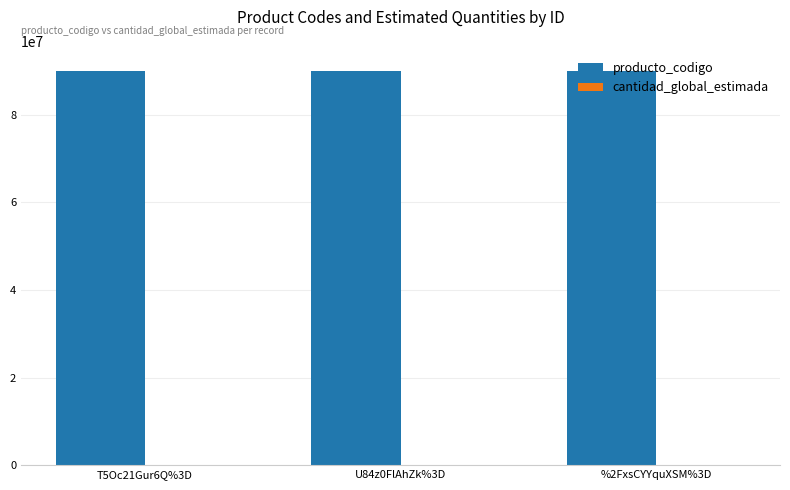

What is the average value of the producto_codigo series?

90151802